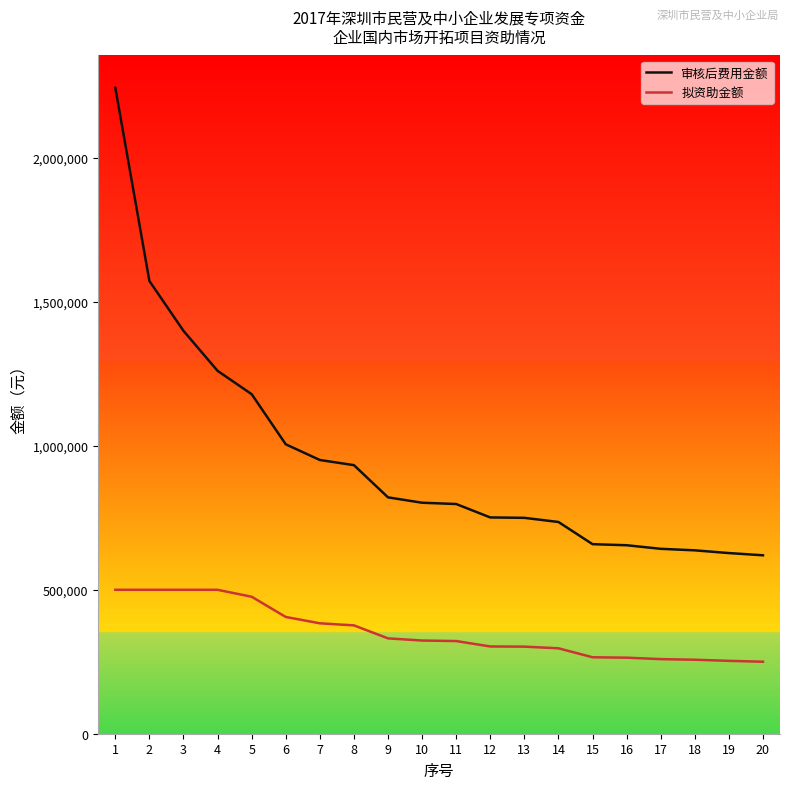

Does the chart display data point markers on the line(s)?

No